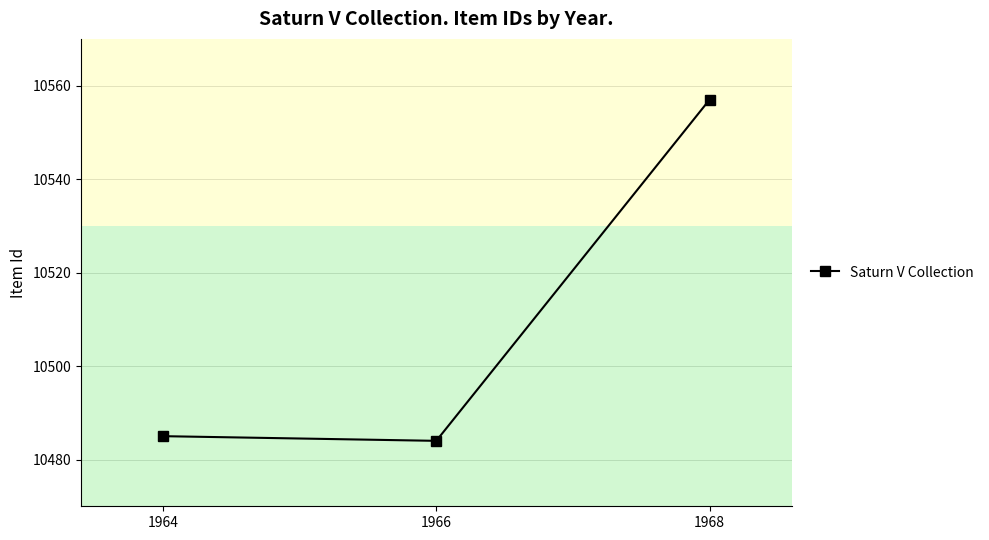

List the labels in order of value, largest first.

1968, 1964, 1966